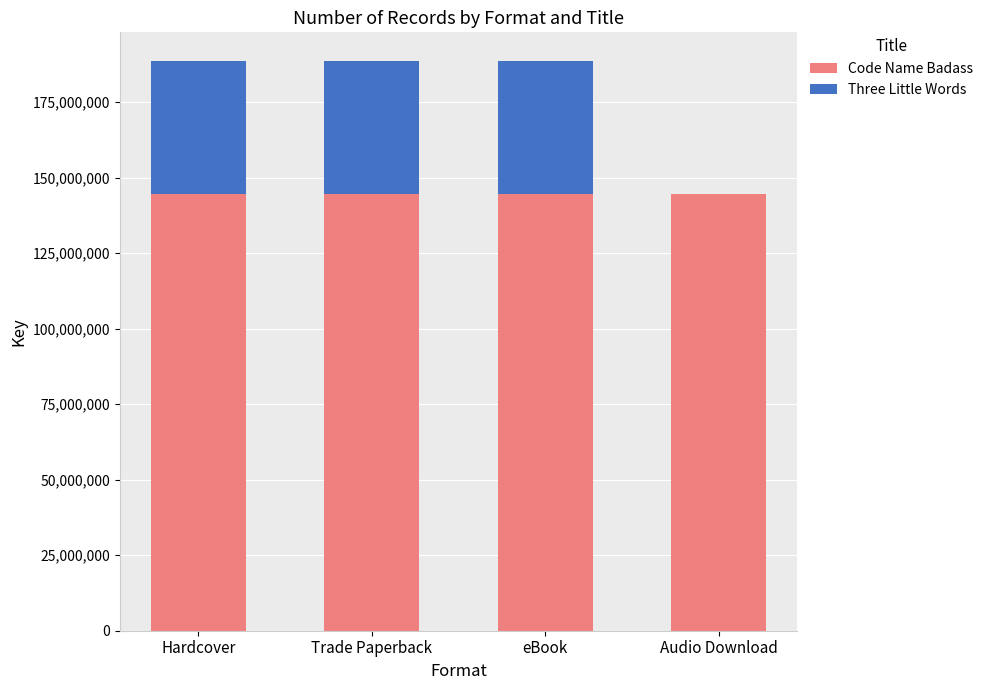

What is the approximate value of Code Name Badass at Trade Paperback?

144484760